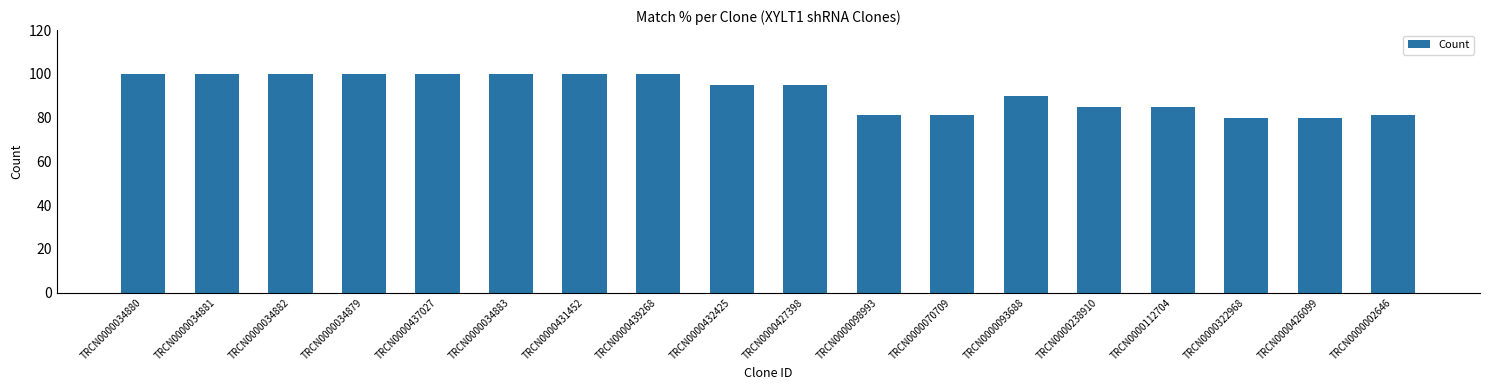

The chart shows a value of 85 at TRCN0000112704. True or false?

True